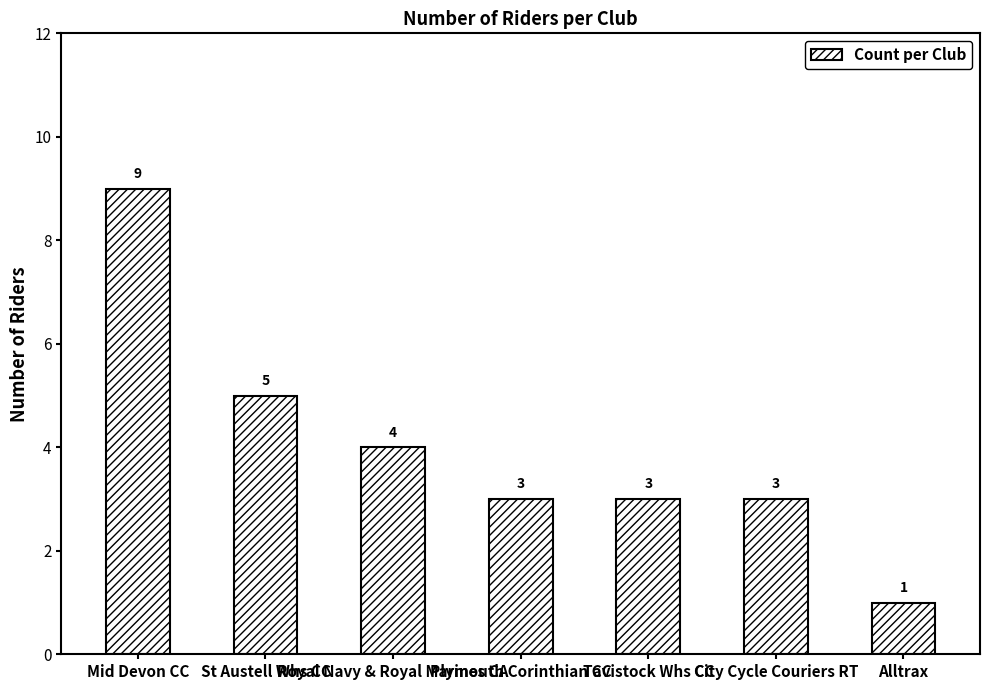

The value at Plymouth Corinthian CC is 3. True or false?

True